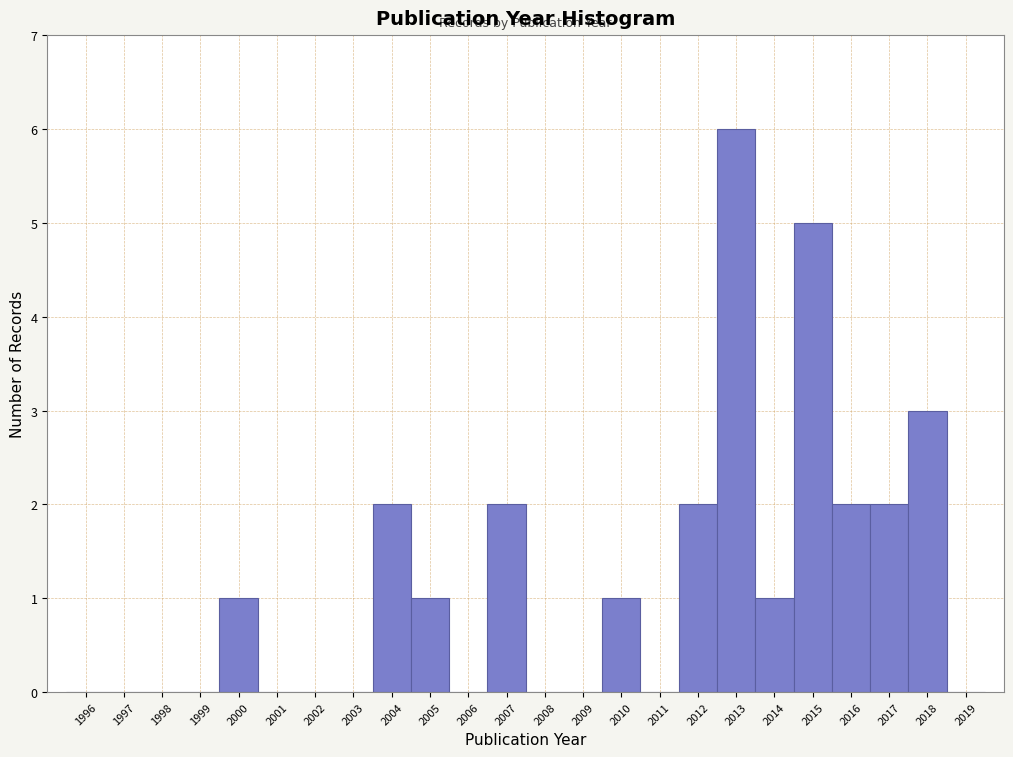

Reading left to right, transcribe this chart: for each bar, give the range it covers on the x-axis and its height. The values are not printed on the chart, so give them approximately, as read against the axis.

1995.5 to 1996.5: 0
1996.5 to 1997.5: 0
1997.5 to 1998.5: 0
1998.5 to 1999.5: 0
1999.5 to 2000.5: 1
2000.5 to 2001.5: 0
2001.5 to 2002.5: 0
2002.5 to 2003.5: 0
2003.5 to 2004.5: 2
2004.5 to 2005.5: 1
2005.5 to 2006.5: 0
2006.5 to 2007.5: 2
2007.5 to 2008.5: 0
2008.5 to 2009.5: 0
2009.5 to 2010.5: 1
2010.5 to 2011.5: 0
2011.5 to 2012.5: 2
2012.5 to 2013.5: 6
2013.5 to 2014.5: 1
2014.5 to 2015.5: 5
2015.5 to 2016.5: 2
2016.5 to 2017.5: 2
2017.5 to 2018.5: 3
2018.5 to 2019.5: 0